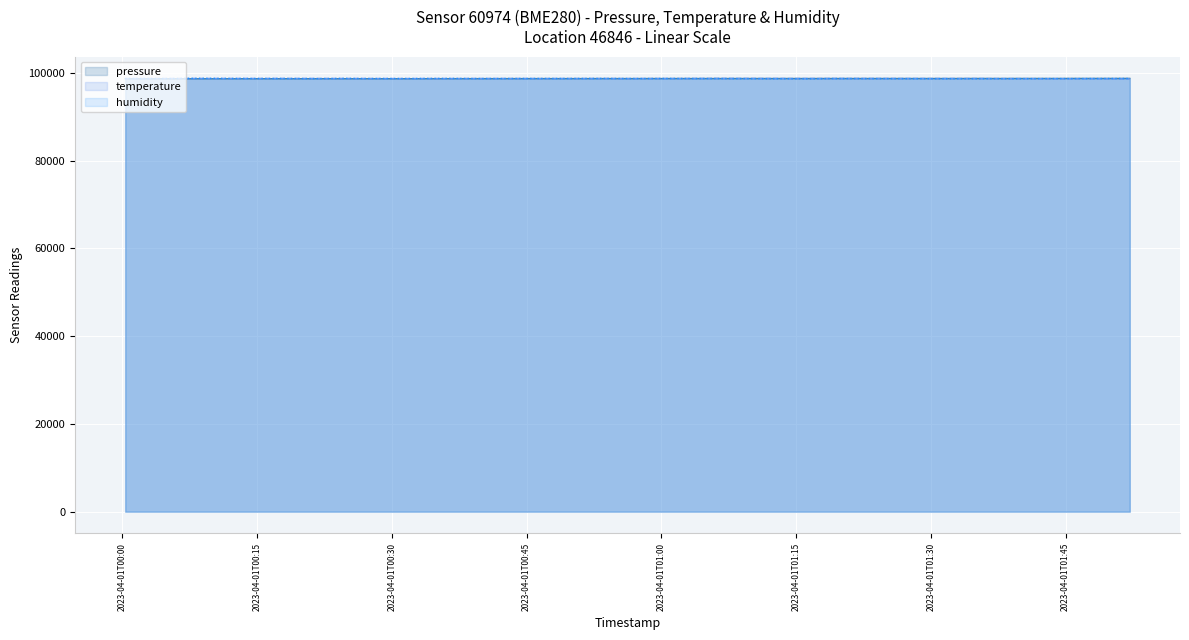

What is the highest value of the humidity series?

98717.8